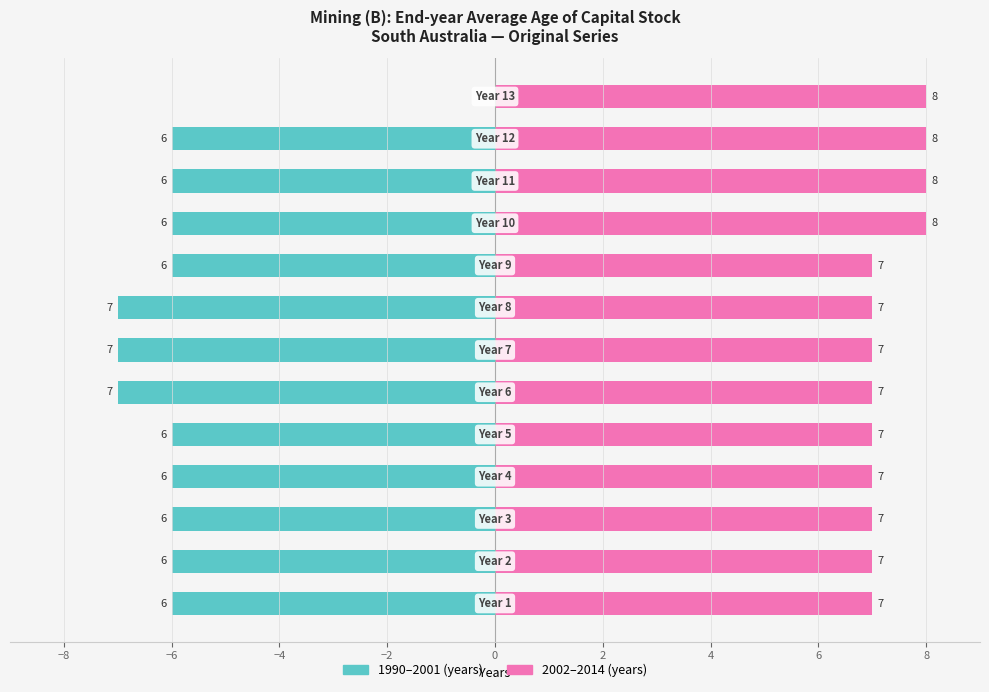

Reading left to right, what are all the values shown in this chart?

1990–2001: -6	-6	-6	-6	-6	-7	-7	-7	-6	-6	-6	-6	0
2002–2014: 7	7	7	7	7	7	7	7	7	8	8	8	8